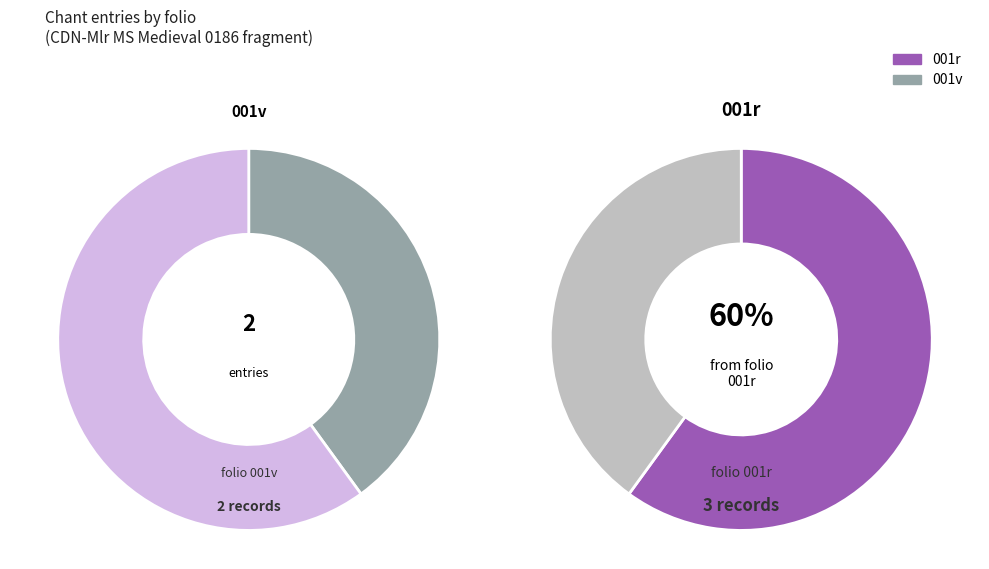

How many segments does this pie chart have?

2